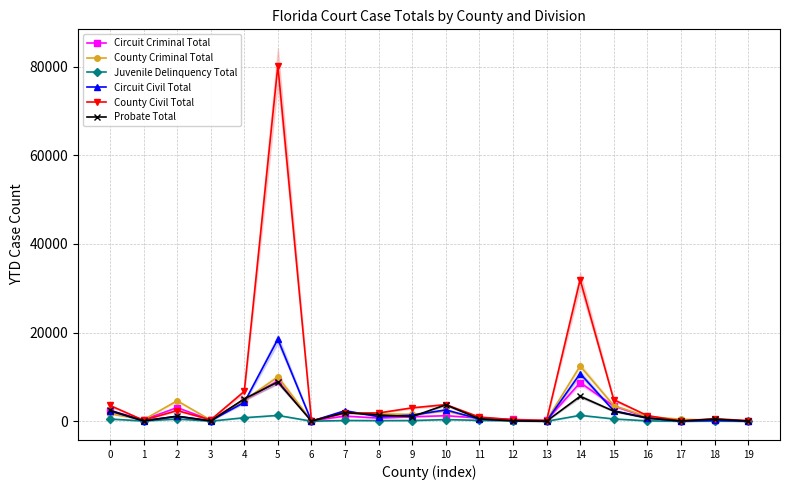

True or false: Probate Total has a value of 115 at 12.

True